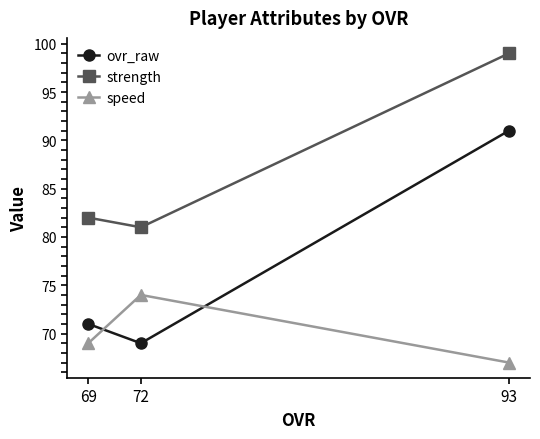

Is it true that strength equals 161 at 93?

False